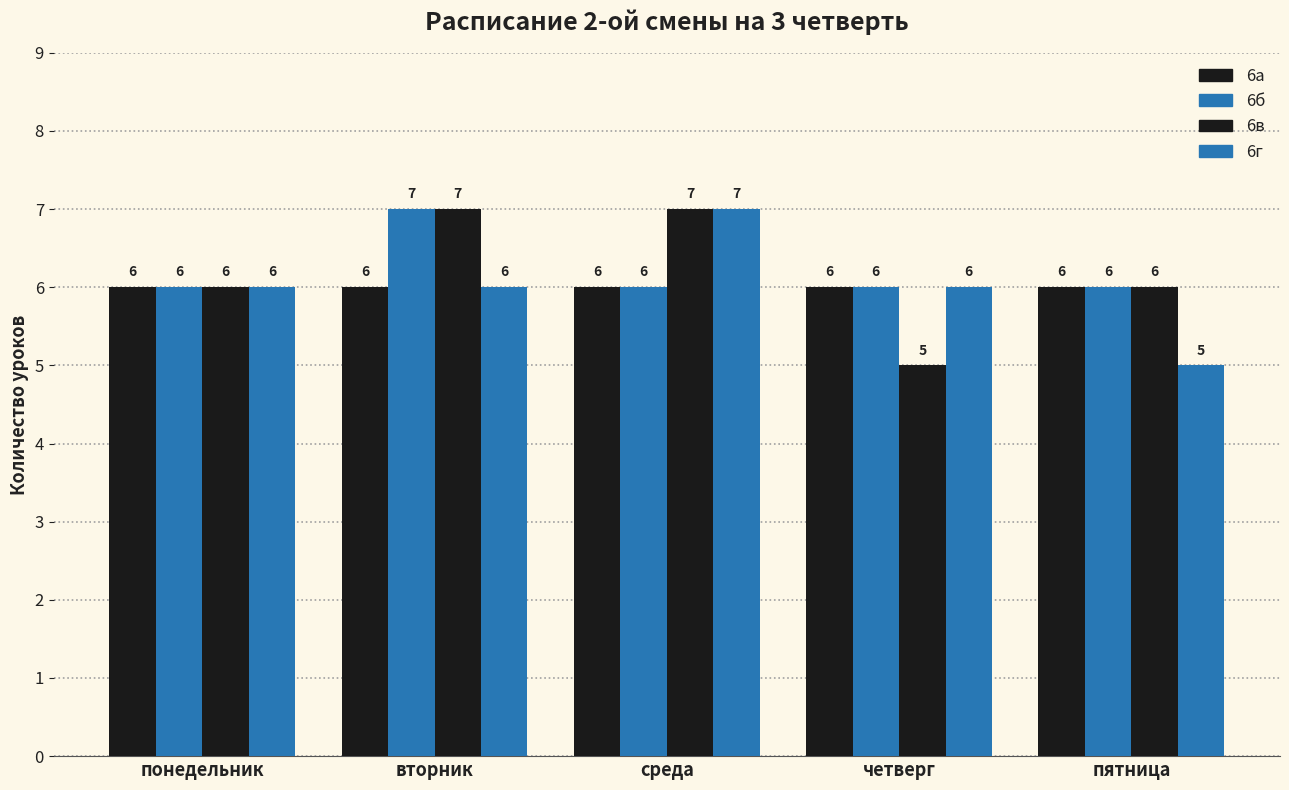

At how many categories does at least one series exceed 6?

2